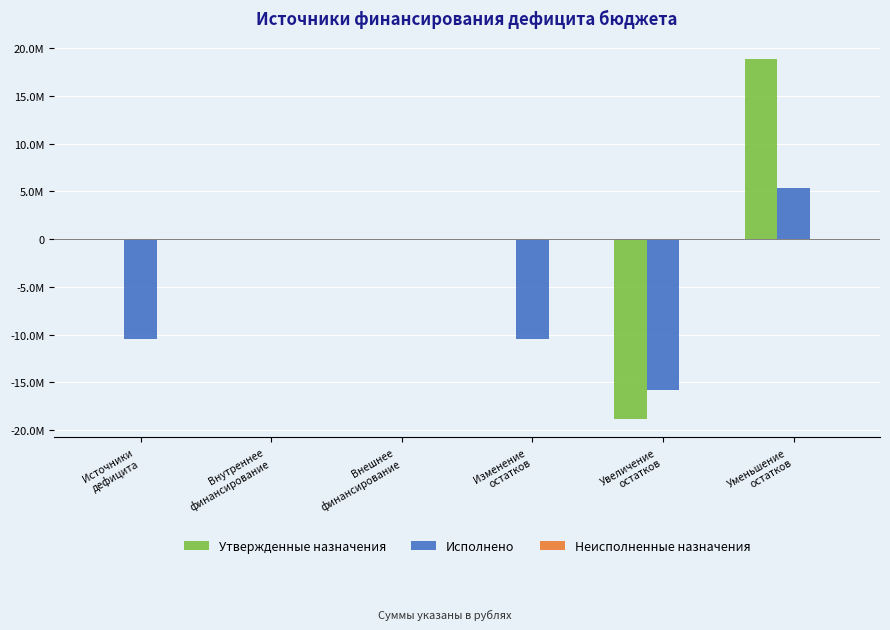

Is it true that Утвержденные назначения equals -26104599.9 at Внешнее
финансирование?

False